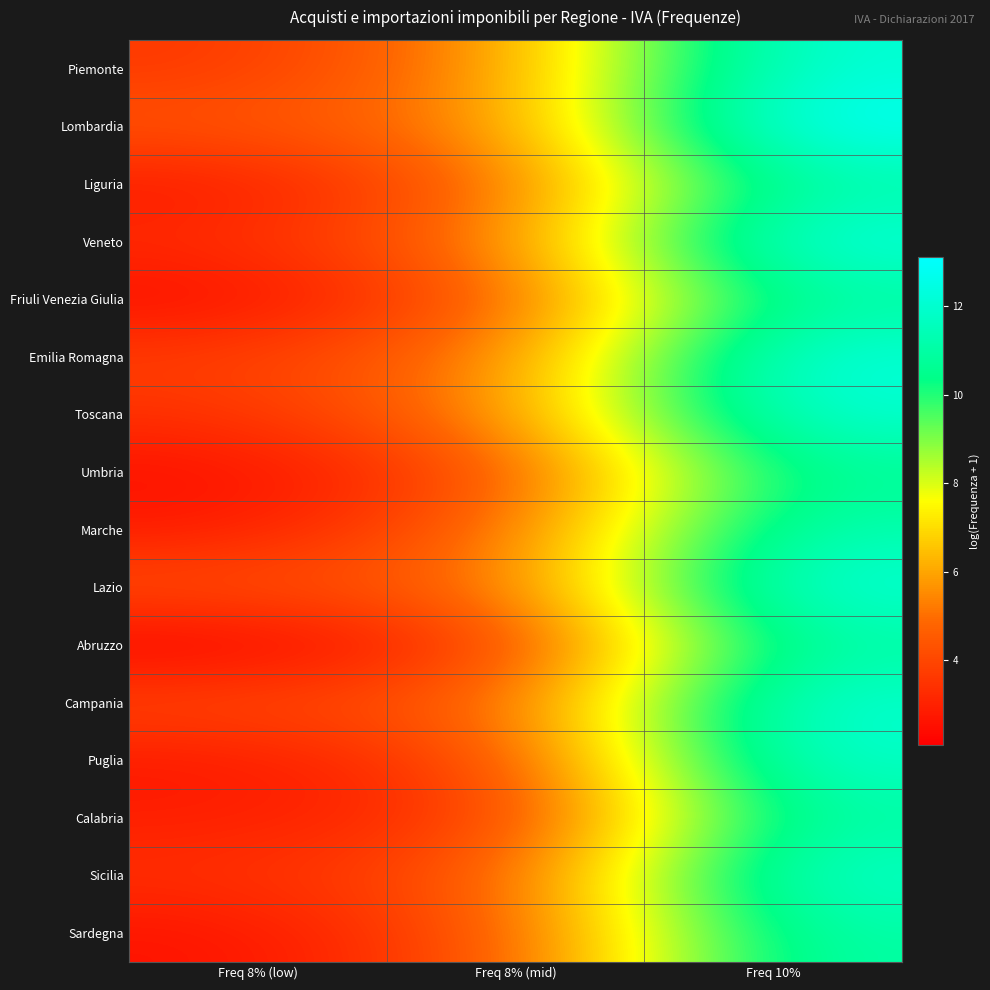

At how many categories does at least one series exceed 2?

3